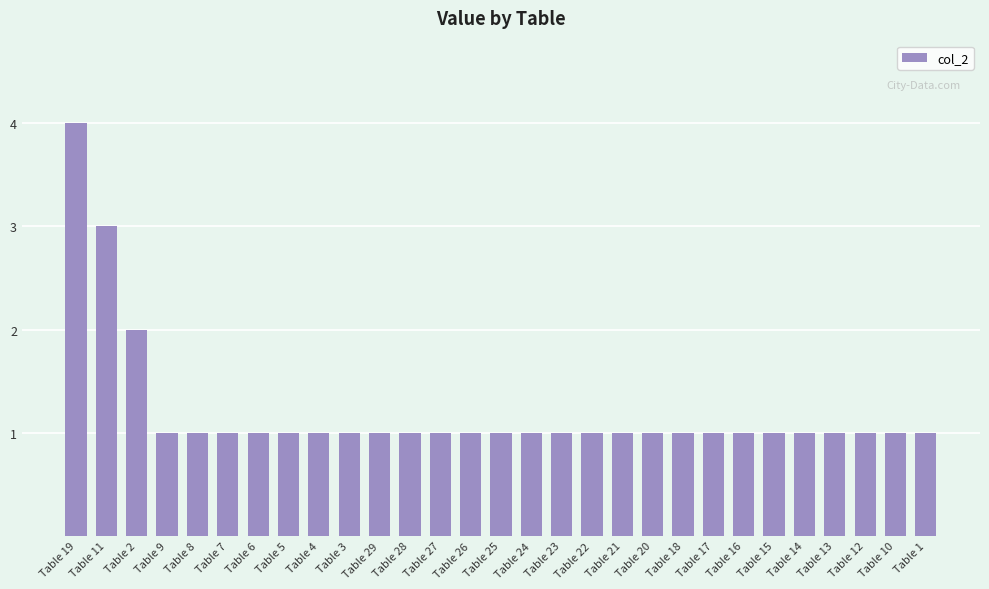

What is the sum of all values?

35